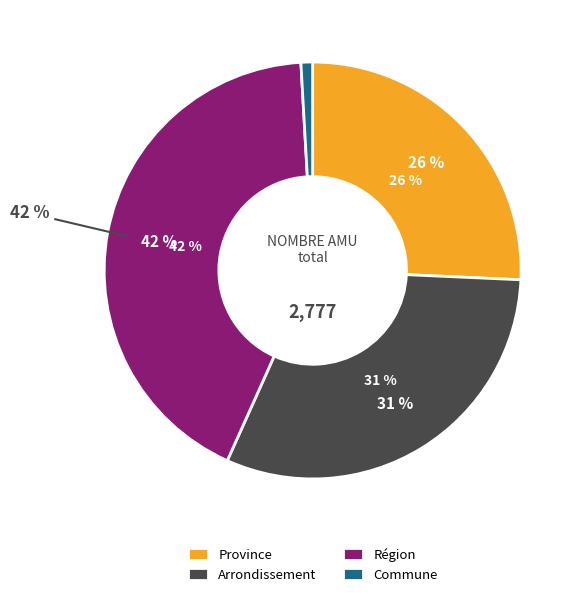

Does Province represent more than half of the total?

No